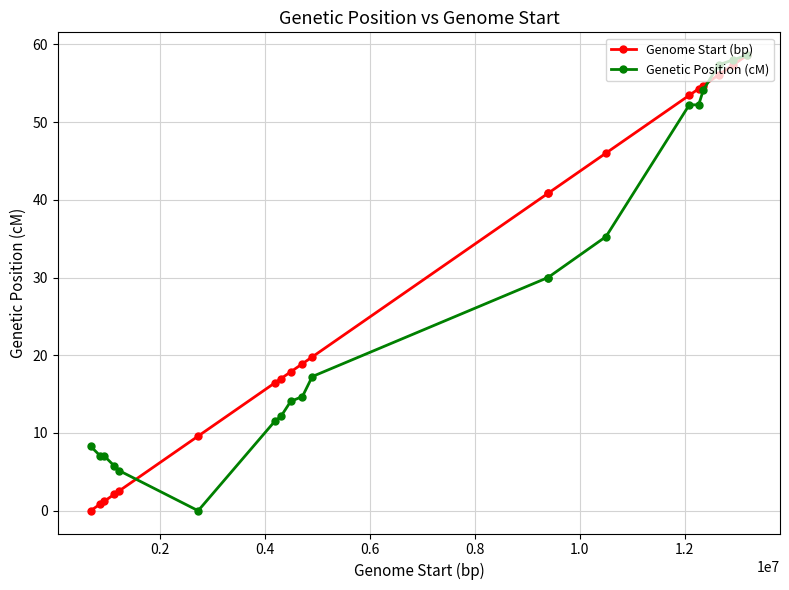

What is the value of the Genetic Position (cM) point at the 10th from the left?

14.7